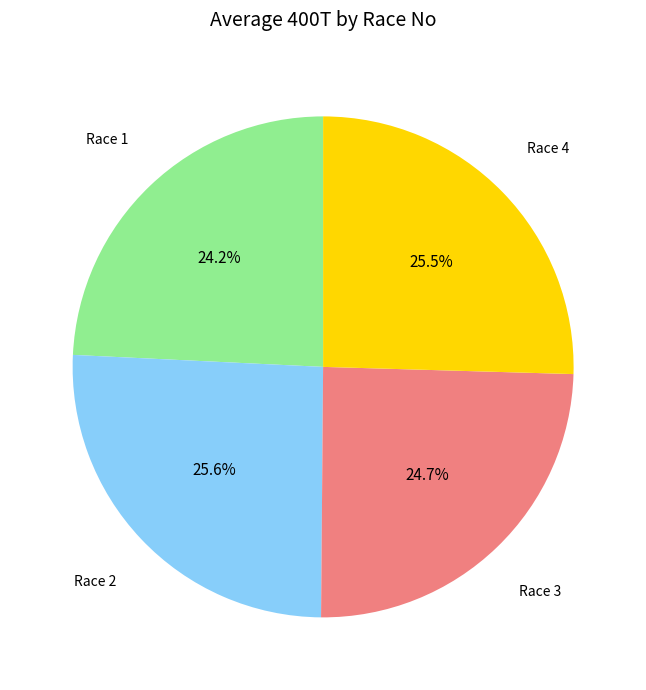

Combined, what portion of the pie is Race 3 and Race 2?

50.3%